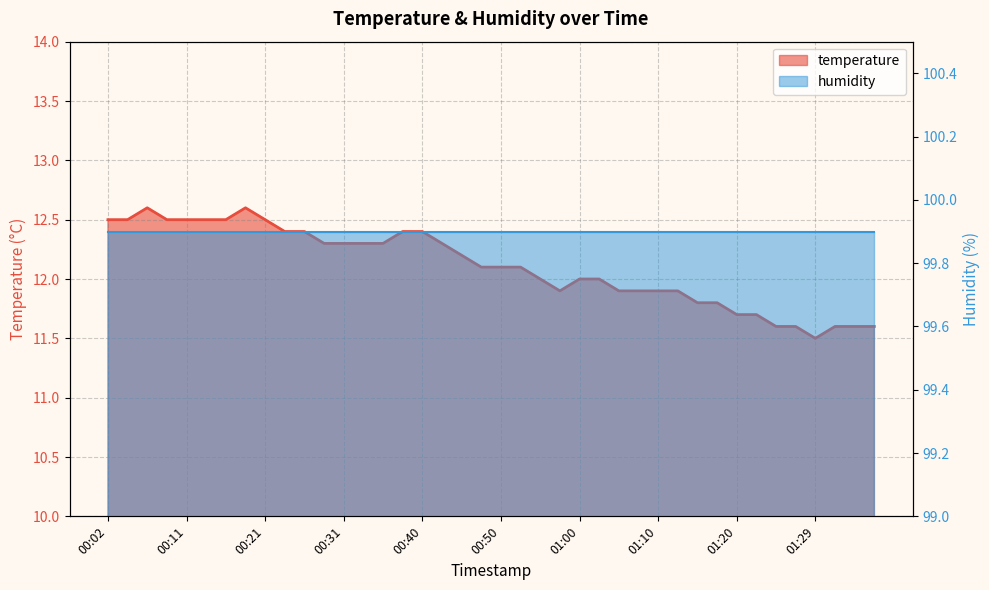

What position from the left is 00:55?

23